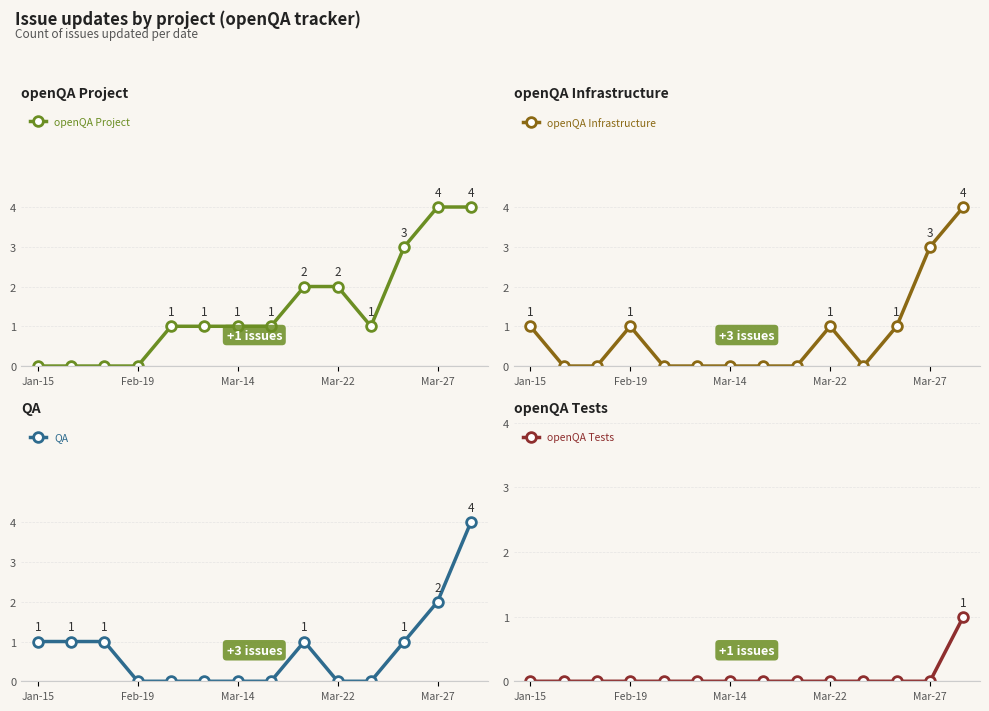

True or false: openQA Infrastructure has more than 1 interior local peaks.

True